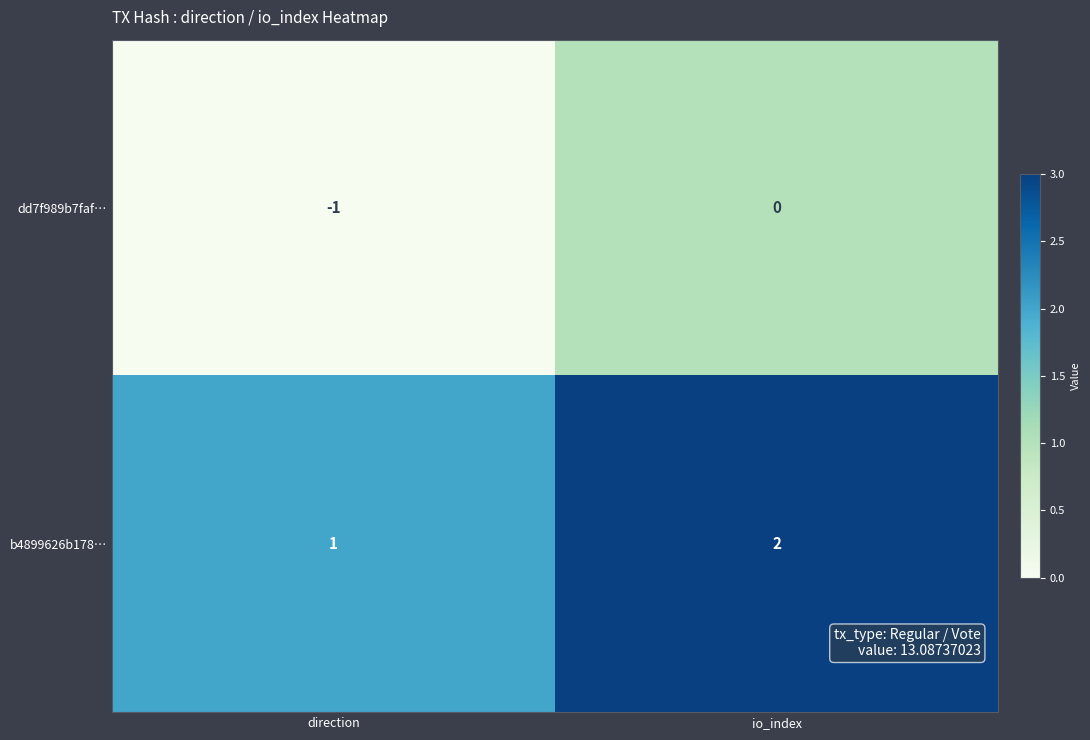

Where is b4899626b178… nearest to the value 1?

direction